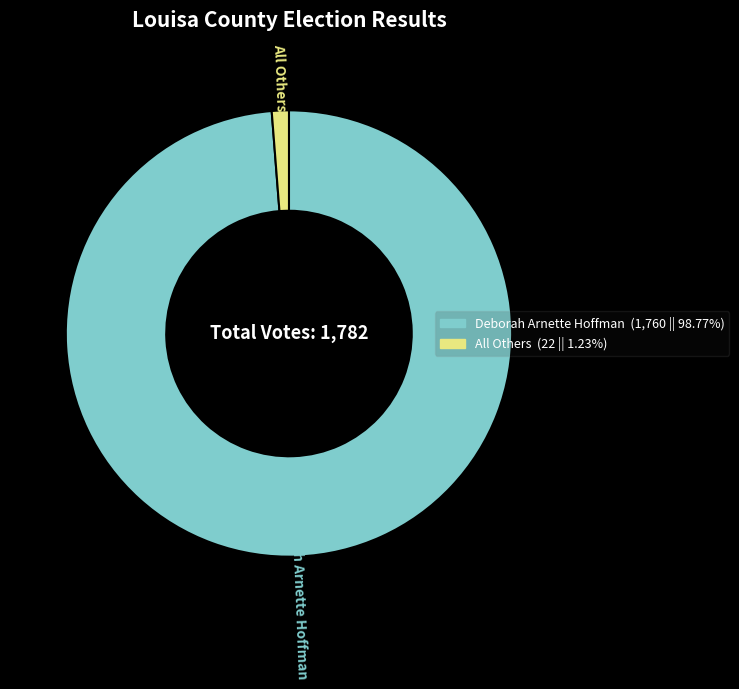

Which slice represents more than half of the pie?

Deborah Arnette Hoffman